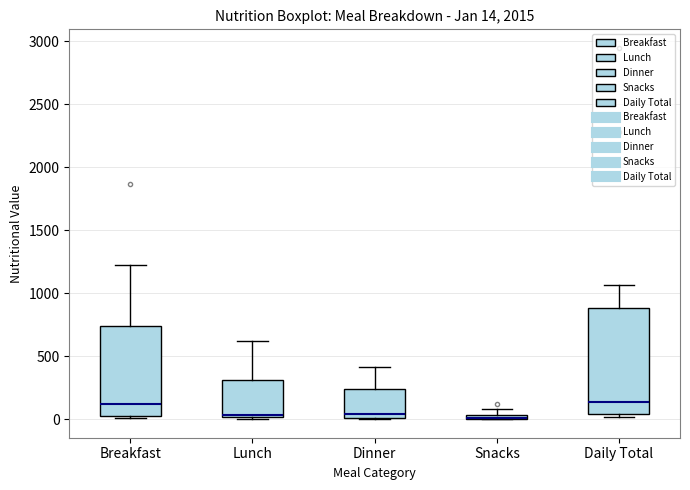

Which box is the tallest, from its lower edge to its upper edge?

Daily Total